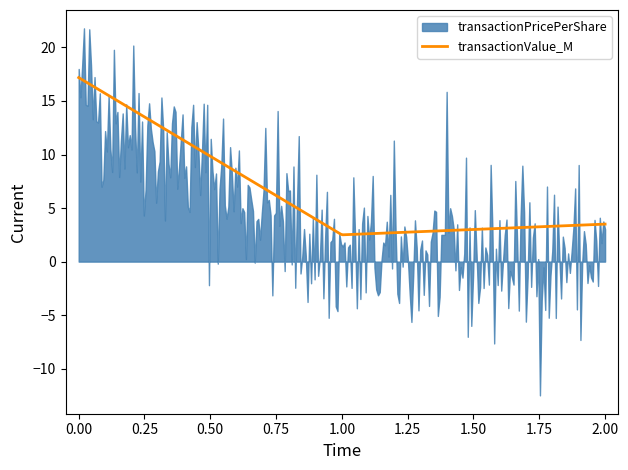

What is the minimum value for transactionValue_M?

2.5